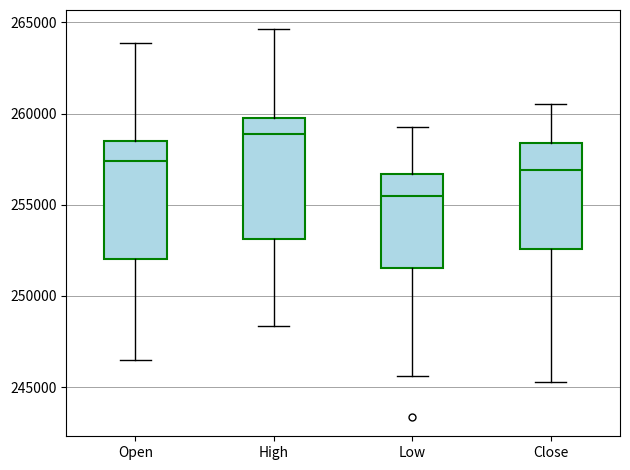

Reading left to right, transcribe this box plot: for each box, give where its median line is, the range the box spans, and where its two whiskers end, as read against the y-axis. The values are not printed on the chart, so give them approximately, as read against the axis.

Open: median 257500, box 252000 to 258500, whiskers 246500 to 264000
High: median 259000, box 253000 to 260000, whiskers 248500 to 264500
Low: median 255500, box 251500 to 256500, whiskers 245500 to 259500
Close: median 257000, box 252500 to 258500, whiskers 245500 to 260500